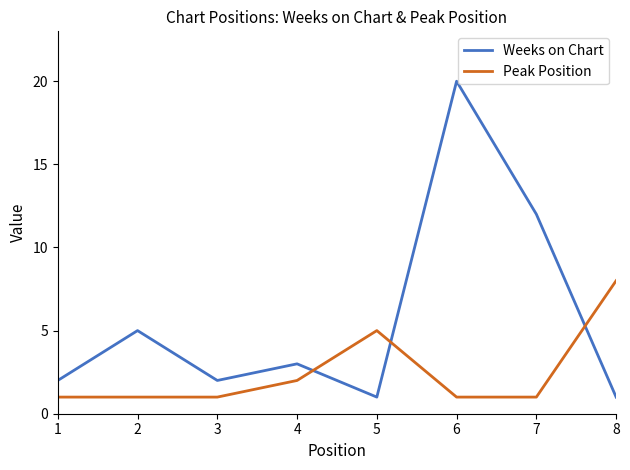

The Weeks on Chart series shows 2 at 8. True or false?

False